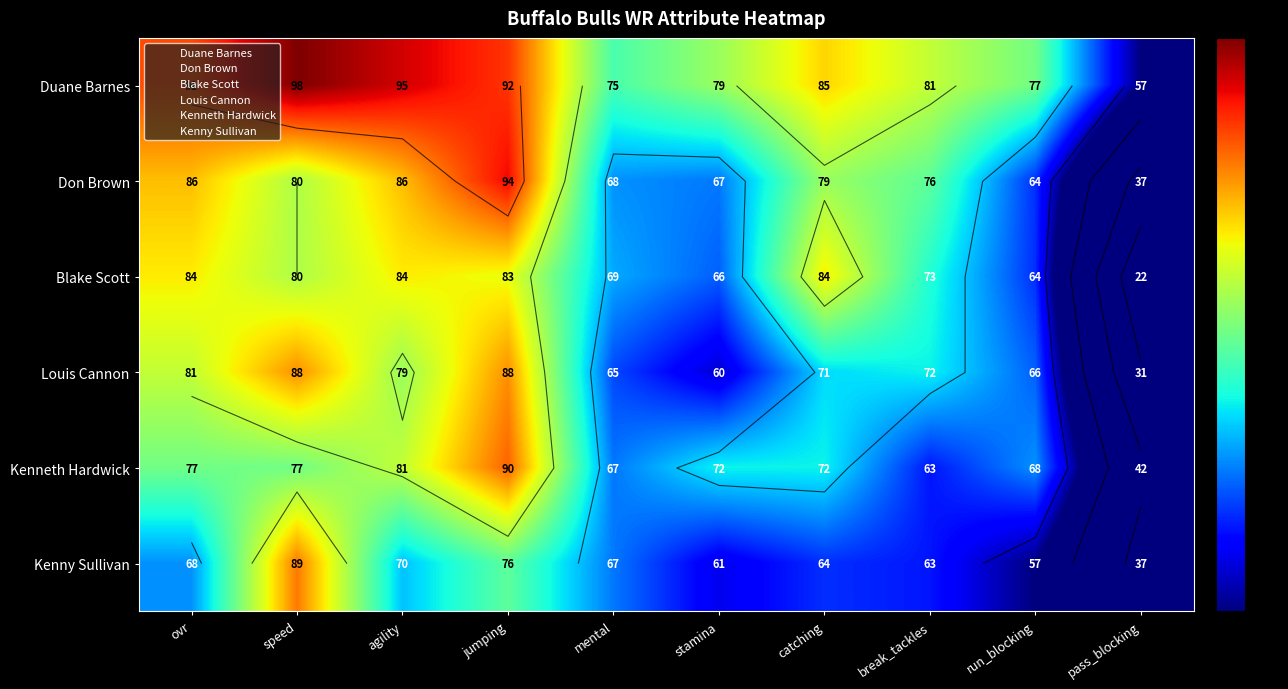

Which category has the lowest value in the Don Brown series?

ovr